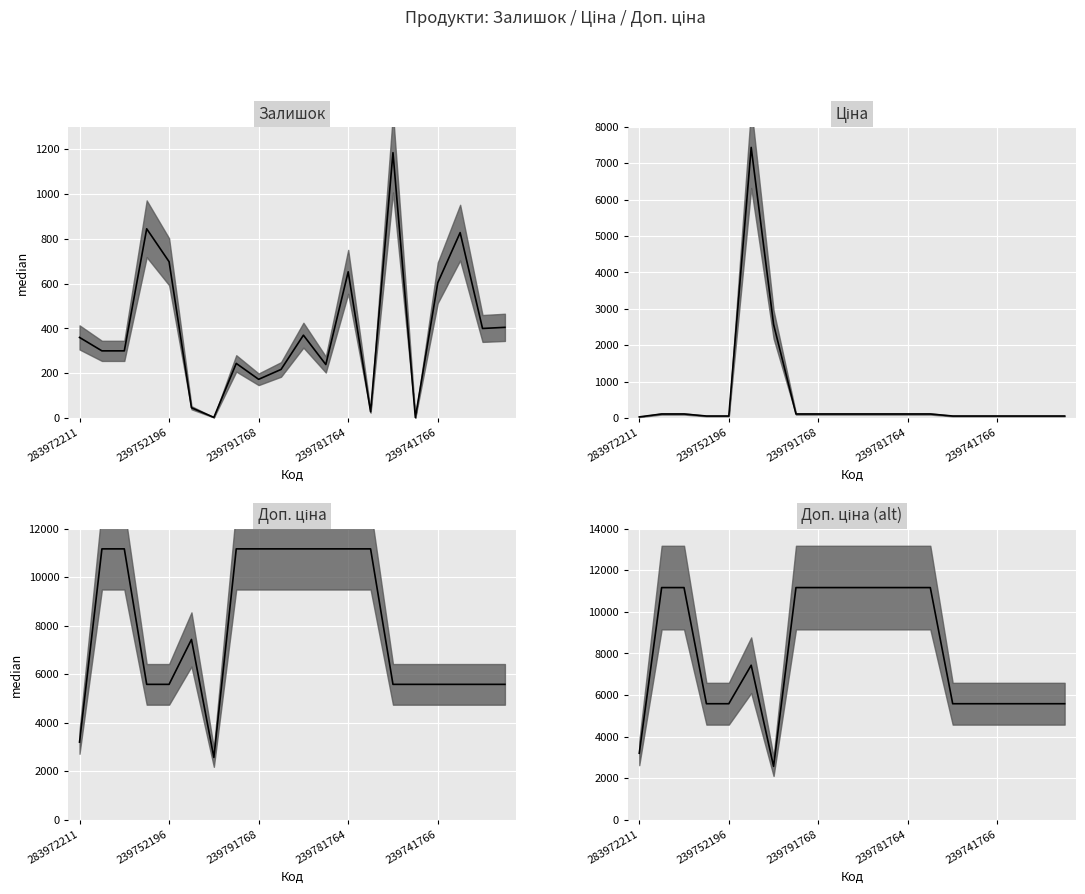

Which series ends up on top after the final intersection of Ціна median and Залишок median?

Залишок median